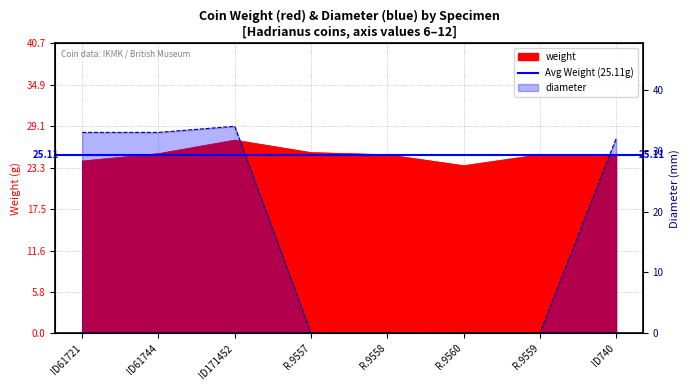

Is it true that weight equals 36.8 at ID740?

False